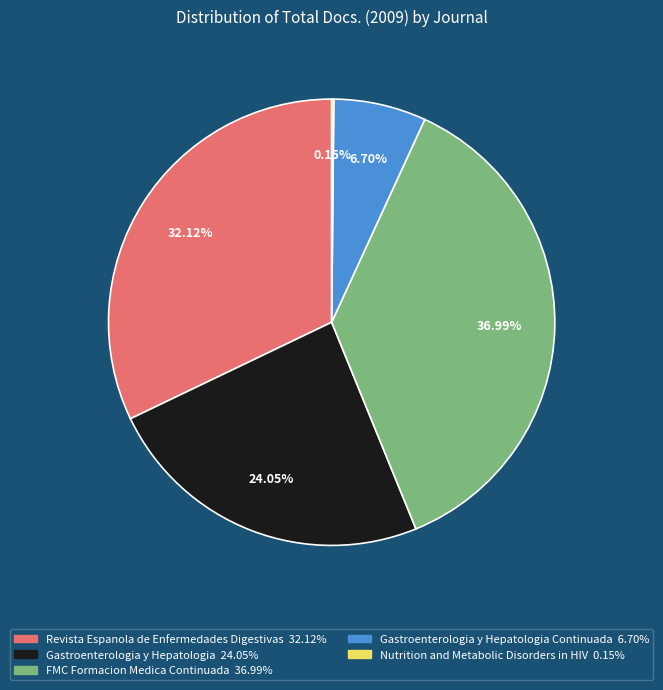

Is there a majority slice in this chart?

No